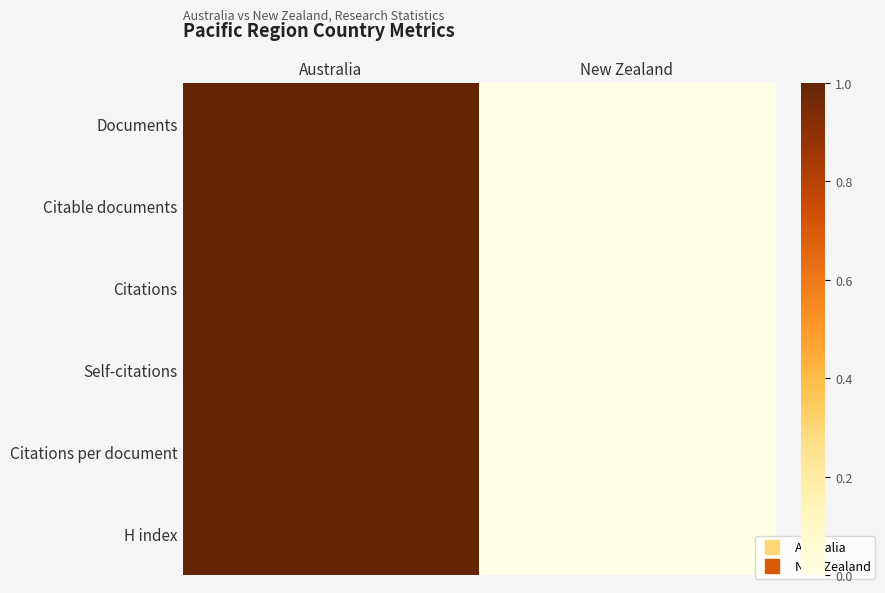

Reading left to right, transcribe all the data shown in this chart.

Documents: Australia=1	New Zealand=0
Citable documents: Australia=1	New Zealand=0
Citations: Australia=1	New Zealand=0
Self-citations: Australia=1	New Zealand=0
Citations per document: Australia=1	New Zealand=0
H index: Australia=1	New Zealand=0